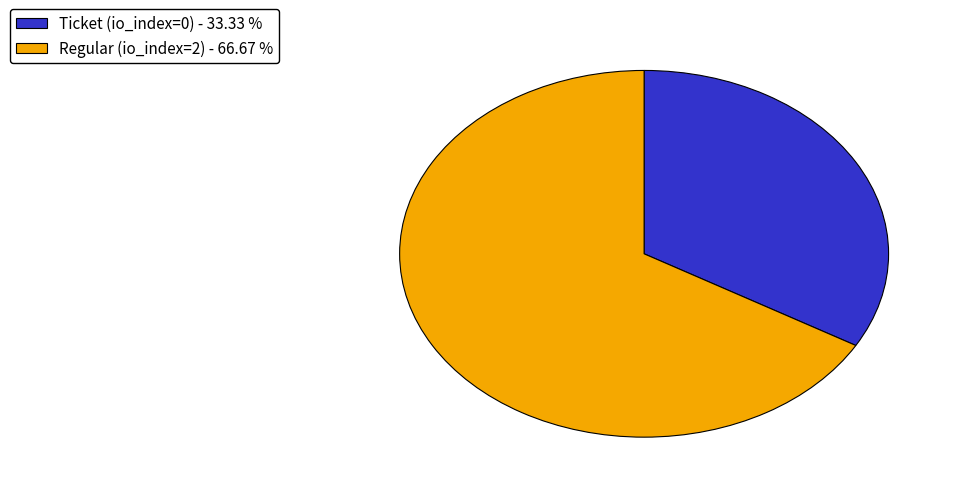

How many segments does this pie chart have?

2